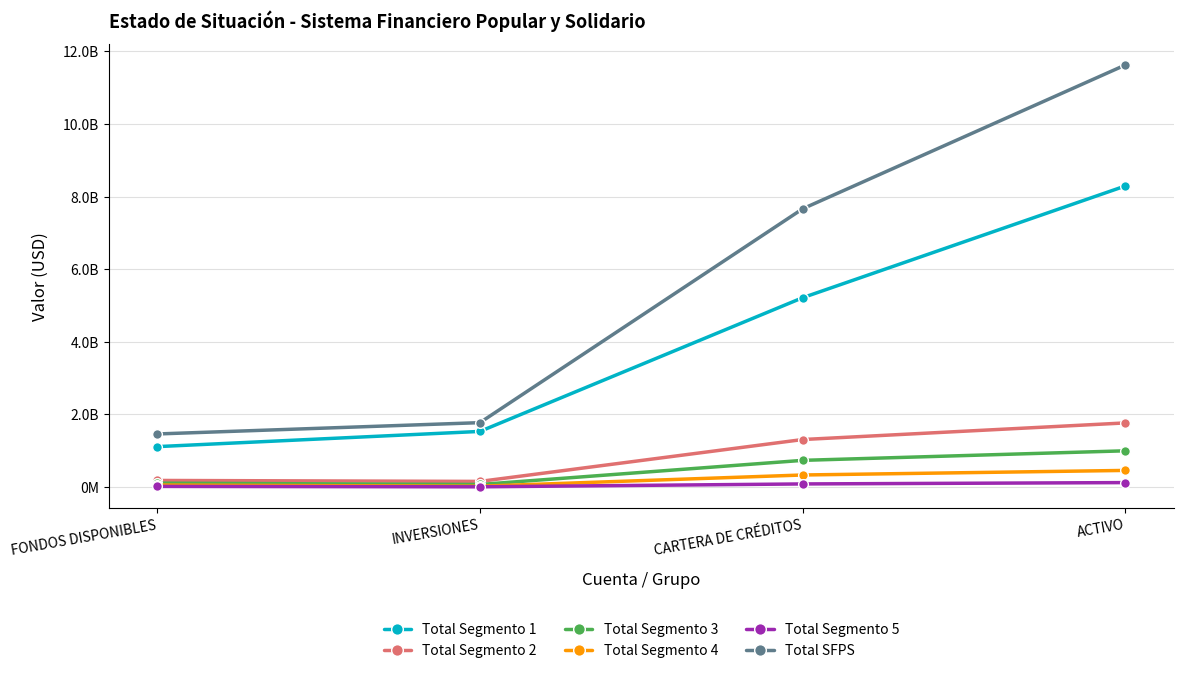

True or false: Total Segmento 2 has more than 1 points higher than both neighbors.

False